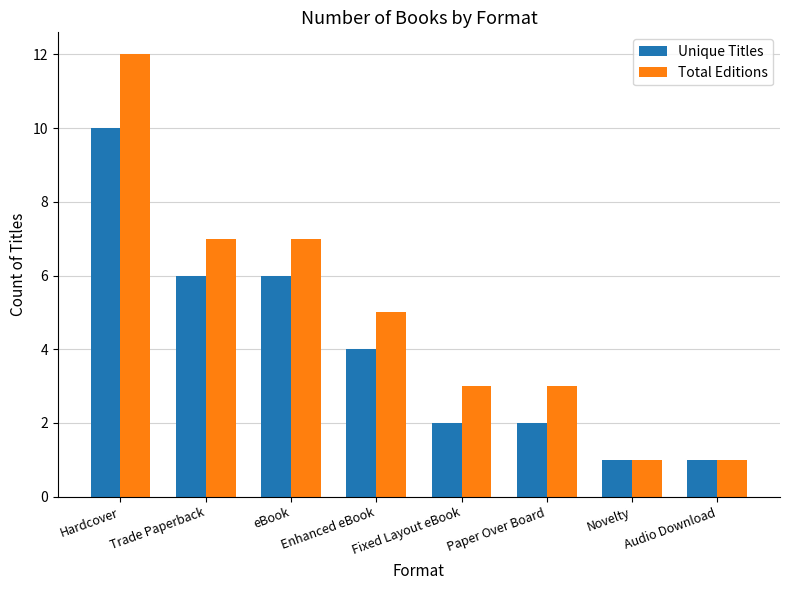

Reading left to right, list all the values displayed in this chart.

Unique Titles: 10	6	6	4	2	2	1	1
Total Editions: 12	7	7	5	3	3	1	1